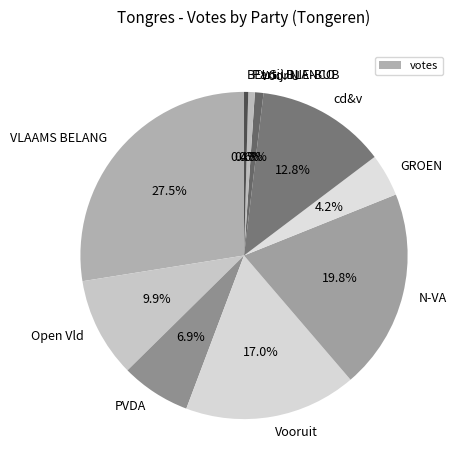

How much of the chart is everything except VLAAMS BELANG?

72.5%